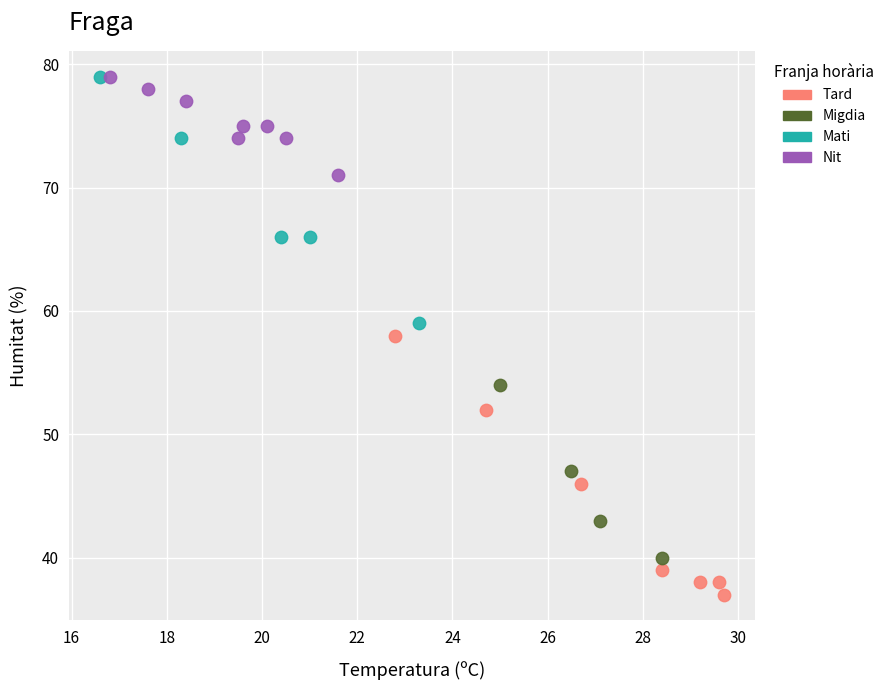

Which series contains the lowest Y value?

Tard